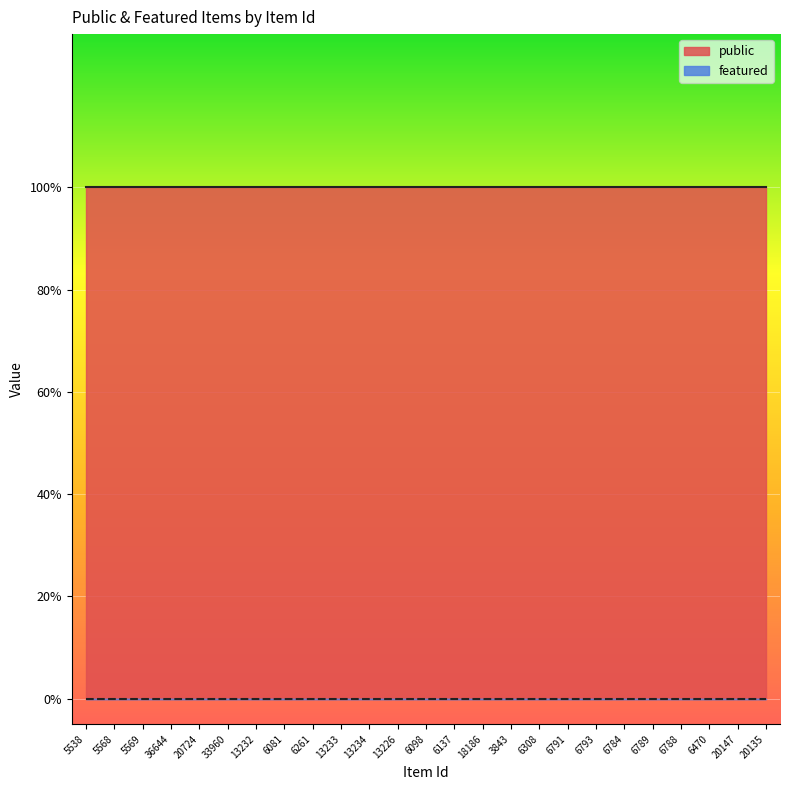

The public series shows 1 at 18186. True or false?

False